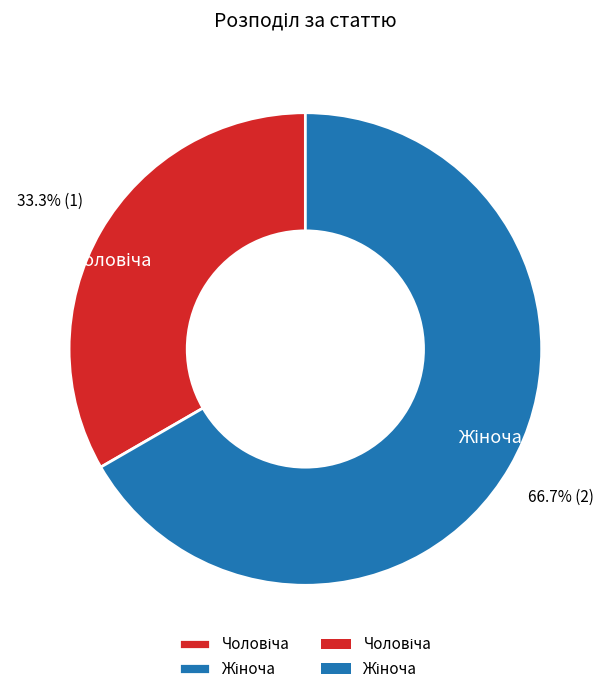

Does any single category account for the majority?

Yes